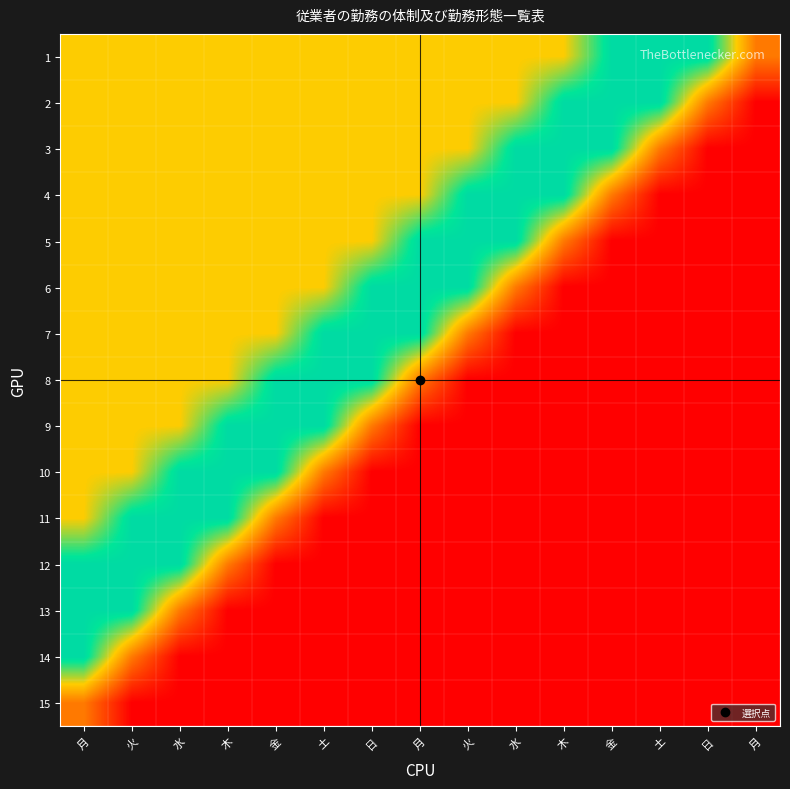

Which label corresponds to the smallest value in the chart?

月